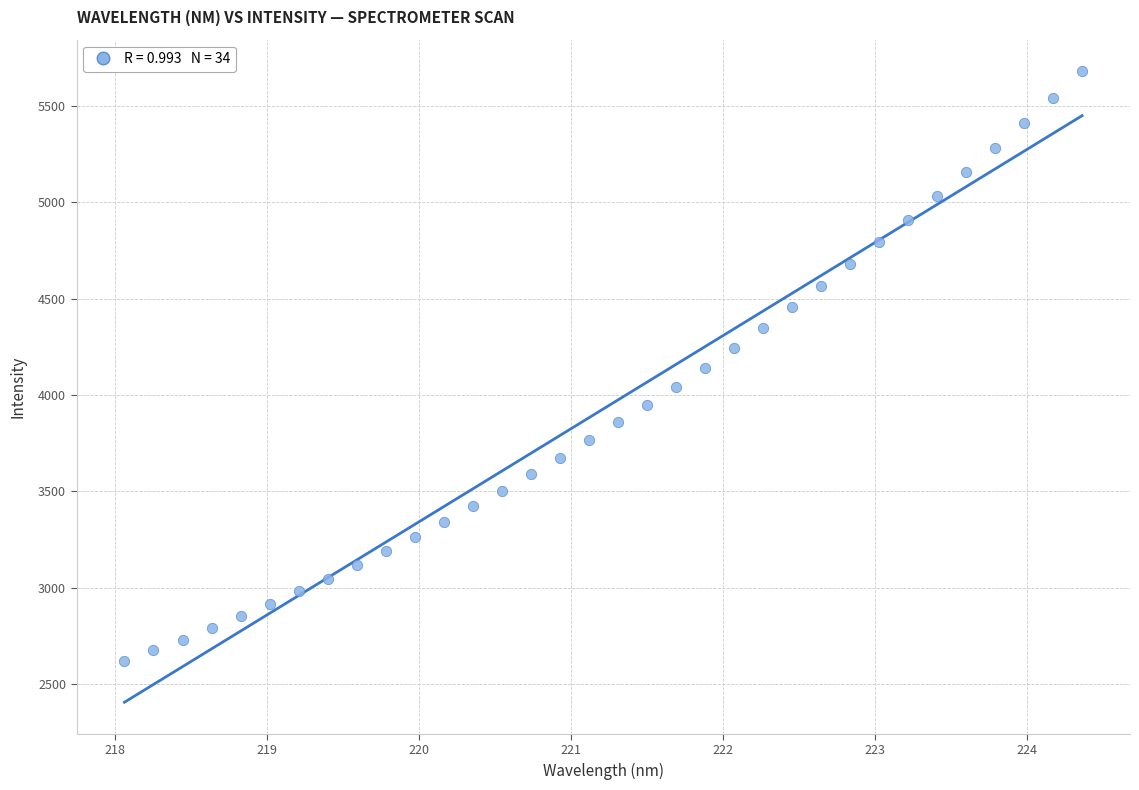

What is the range of Y values (max minus min)?

3062.1